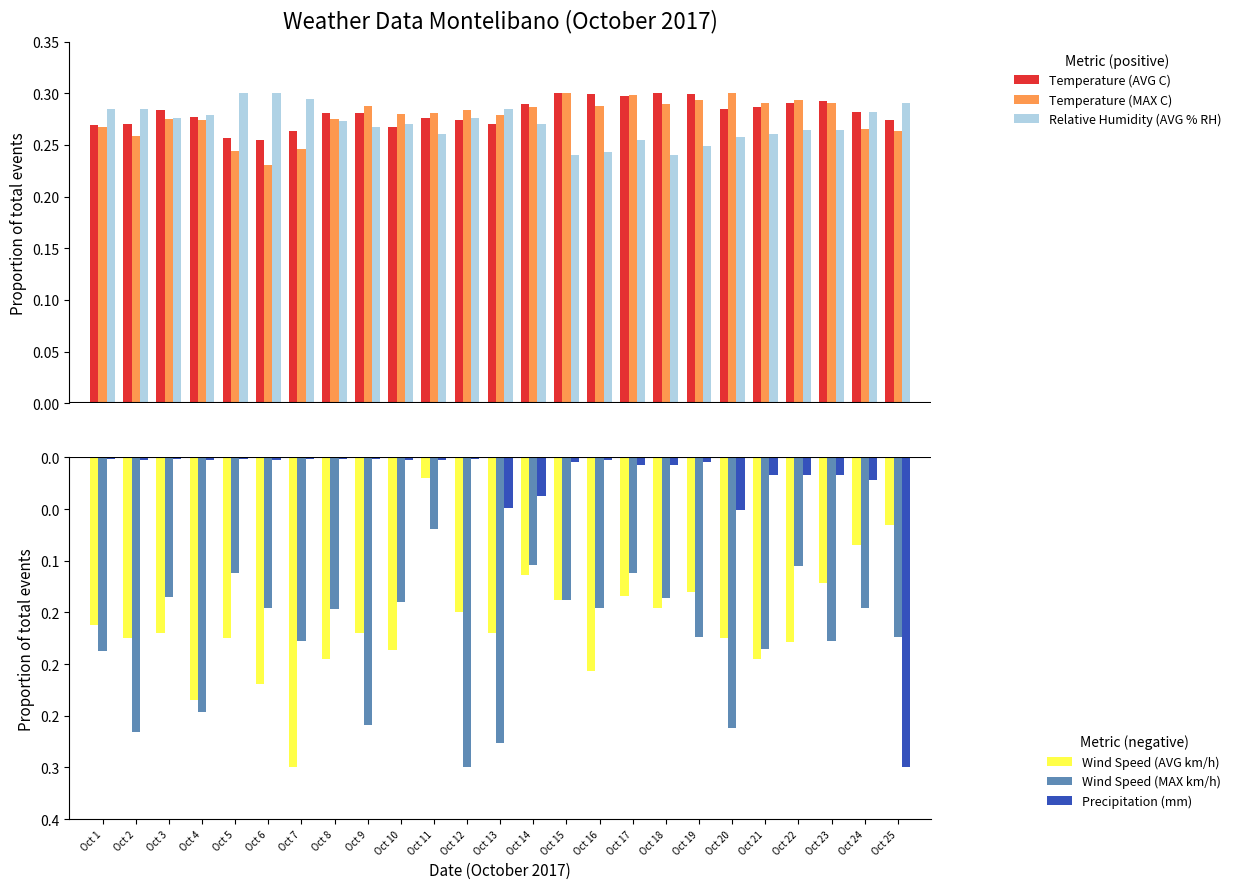

Which has a higher value, Oct 22 or Oct 13?

Oct 22